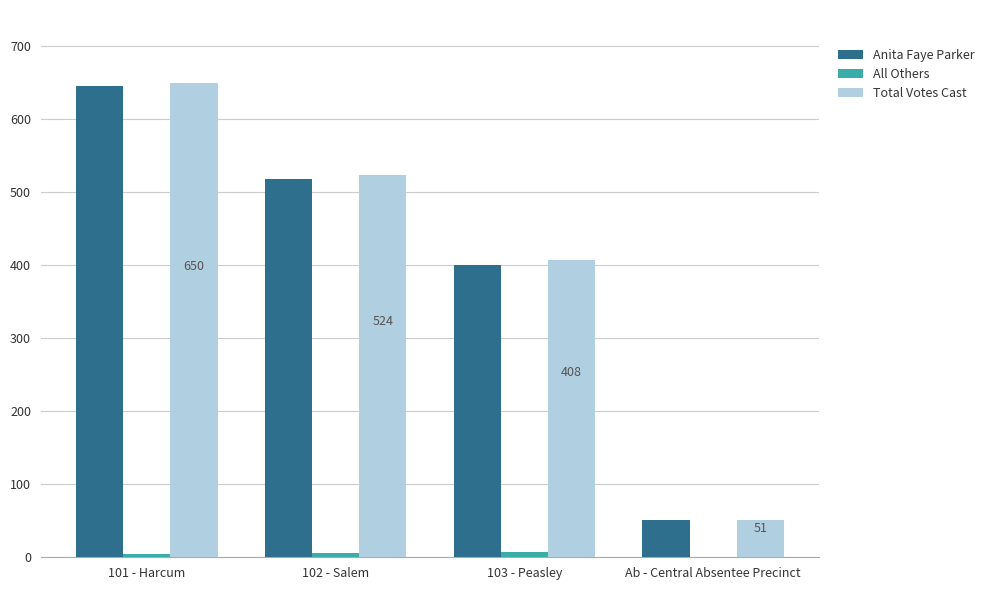

What is the average value of the Total Votes Cast series?

408